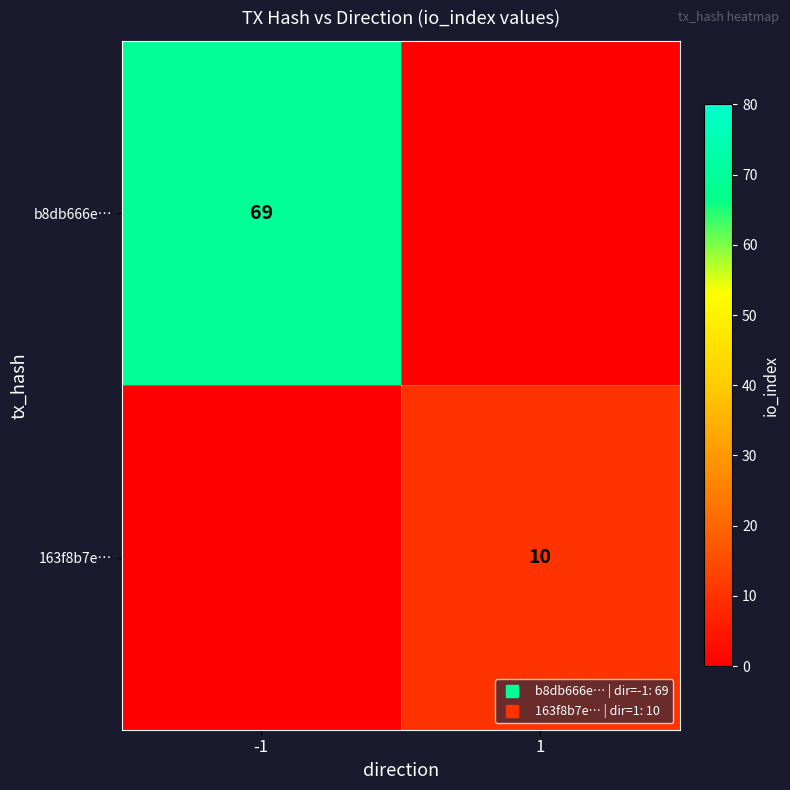

What is the average value of the b8db666e… series?

34